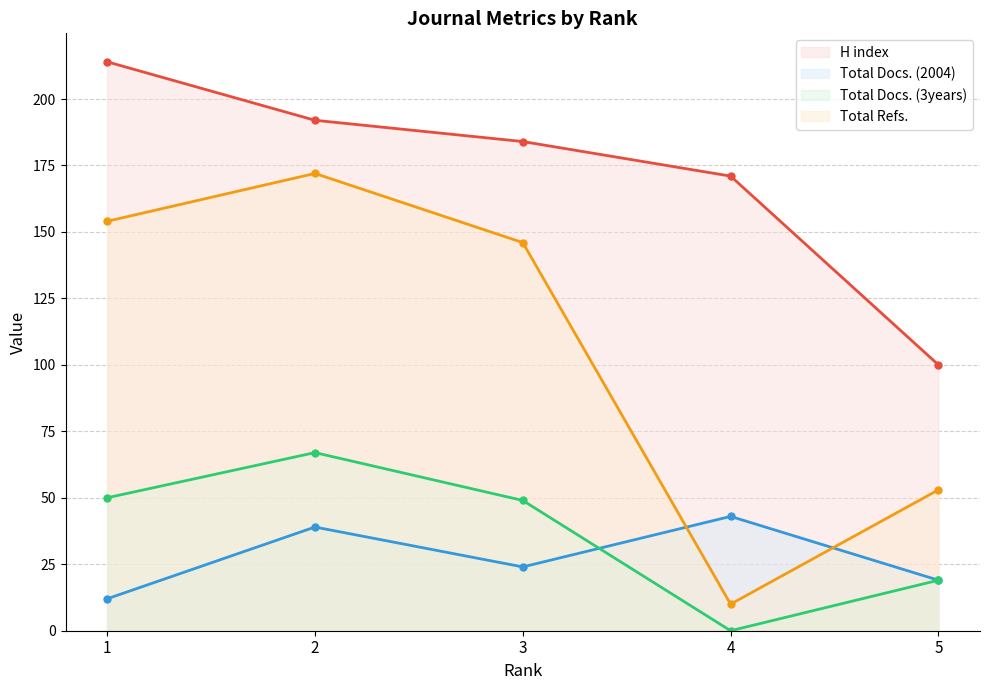

What is the spread (max minus min) of values at 2?

153